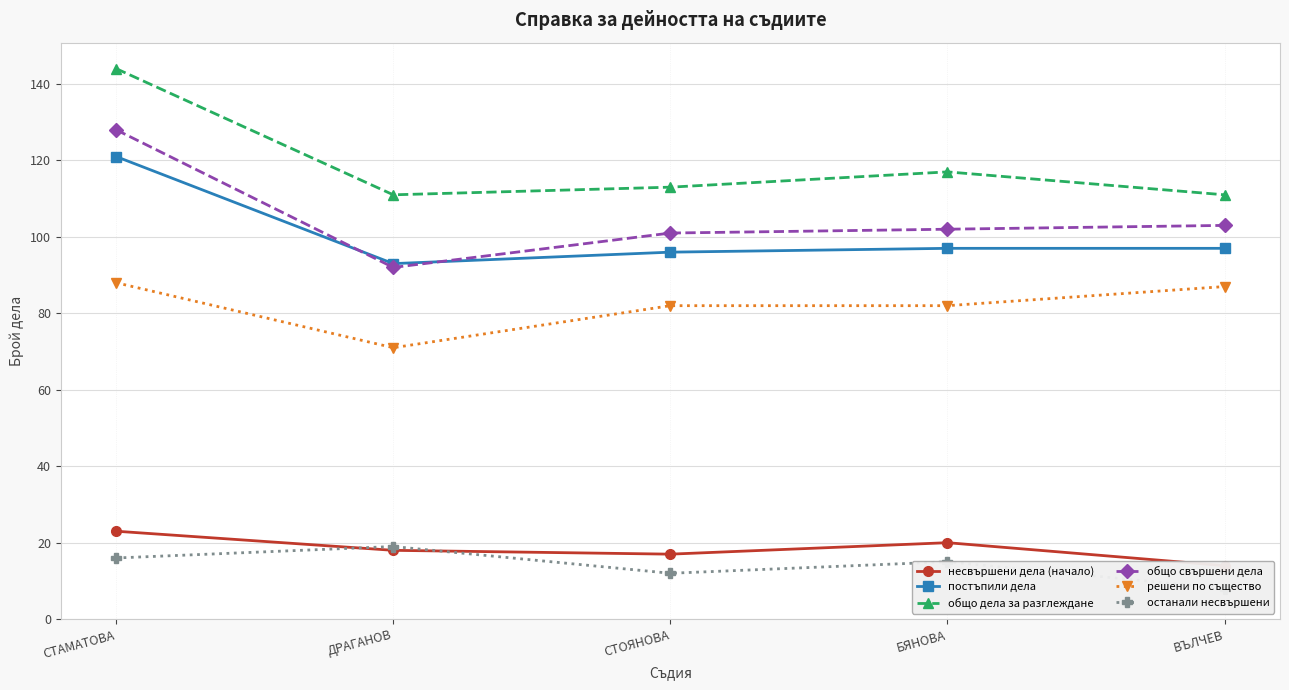

How many data points in общо свършени дела are above 102?

2